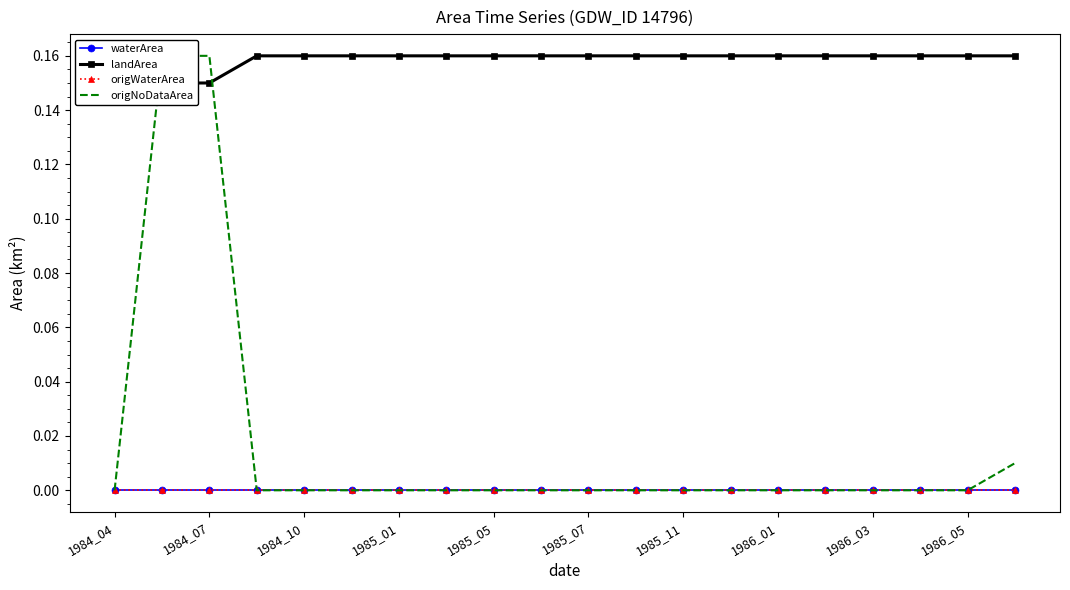

True or false: origNoDataArea has more than 0 points higher than both neighbors.

False